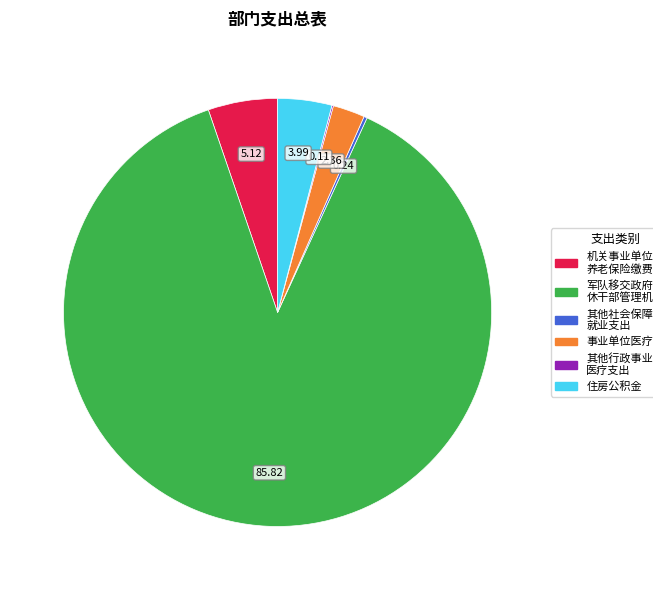

Is there any slice that represents more than half of the pie?

Yes